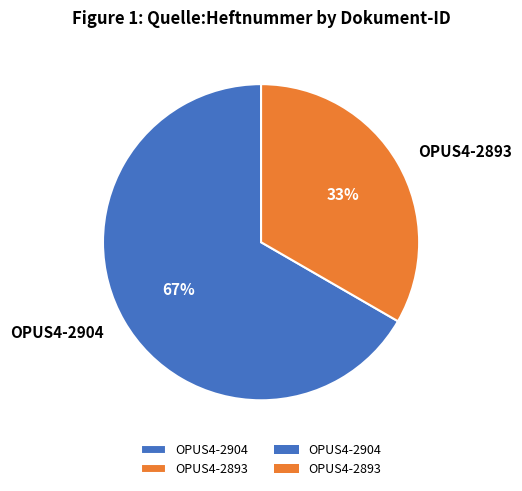

Which slice is the largest?

OPUS4-2904